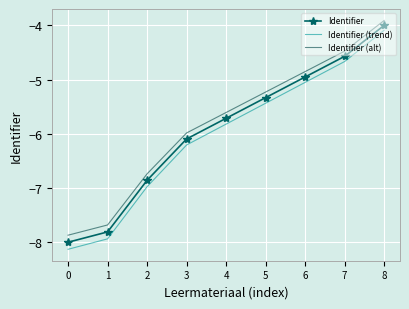

Which series has the largest total across all categories?

Identifier (alt)